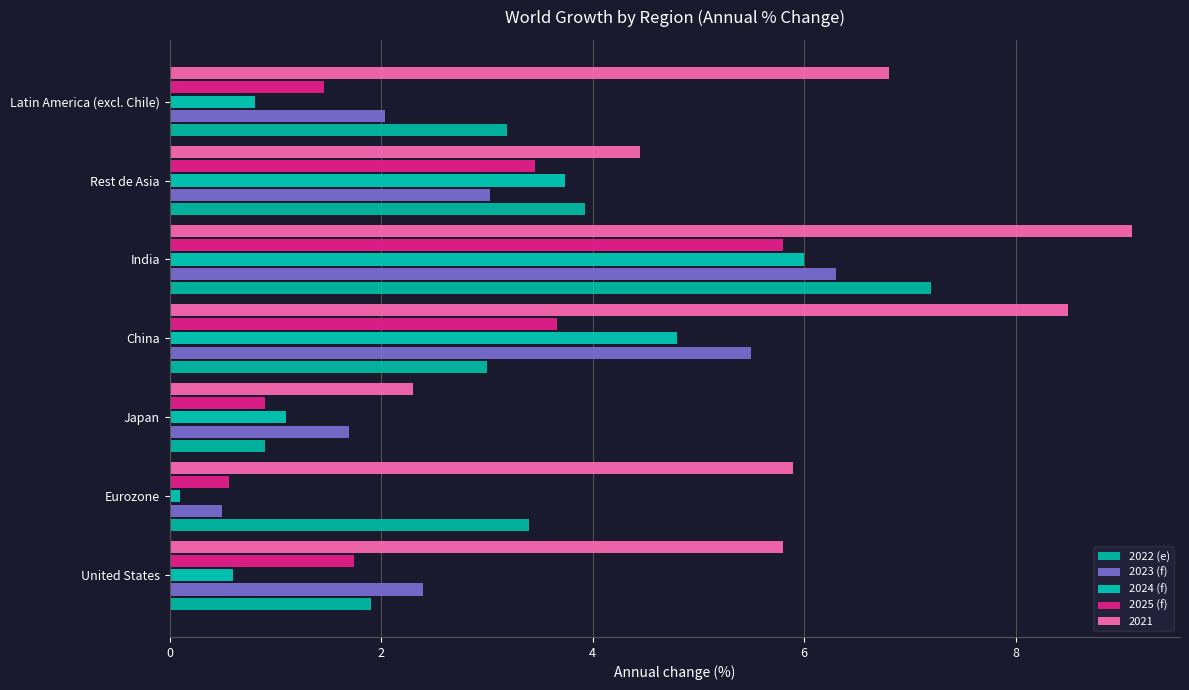

How many series are shown in this chart?

5